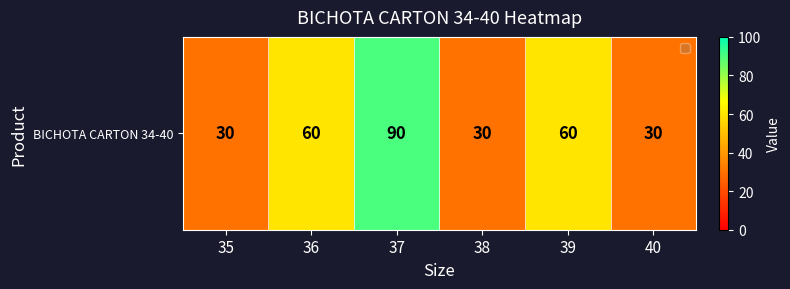

What is the ratio of the value at 37 to the value at 35?

3.0